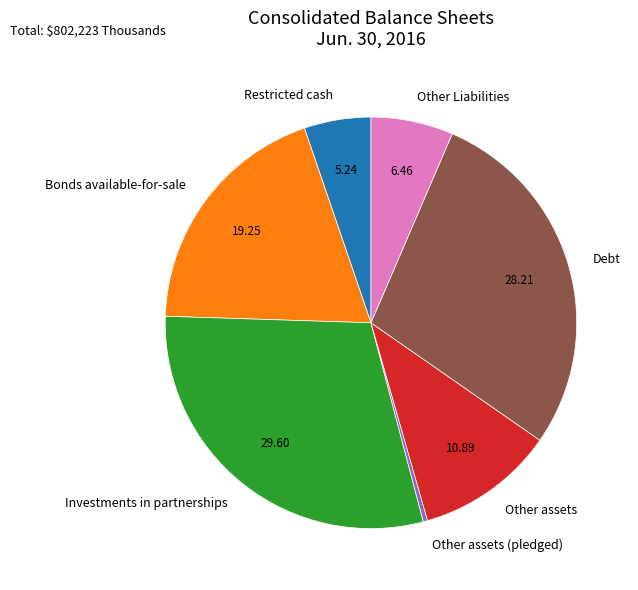

Which has a higher value, Restricted cash or Investments in partnerships?

Investments in partnerships